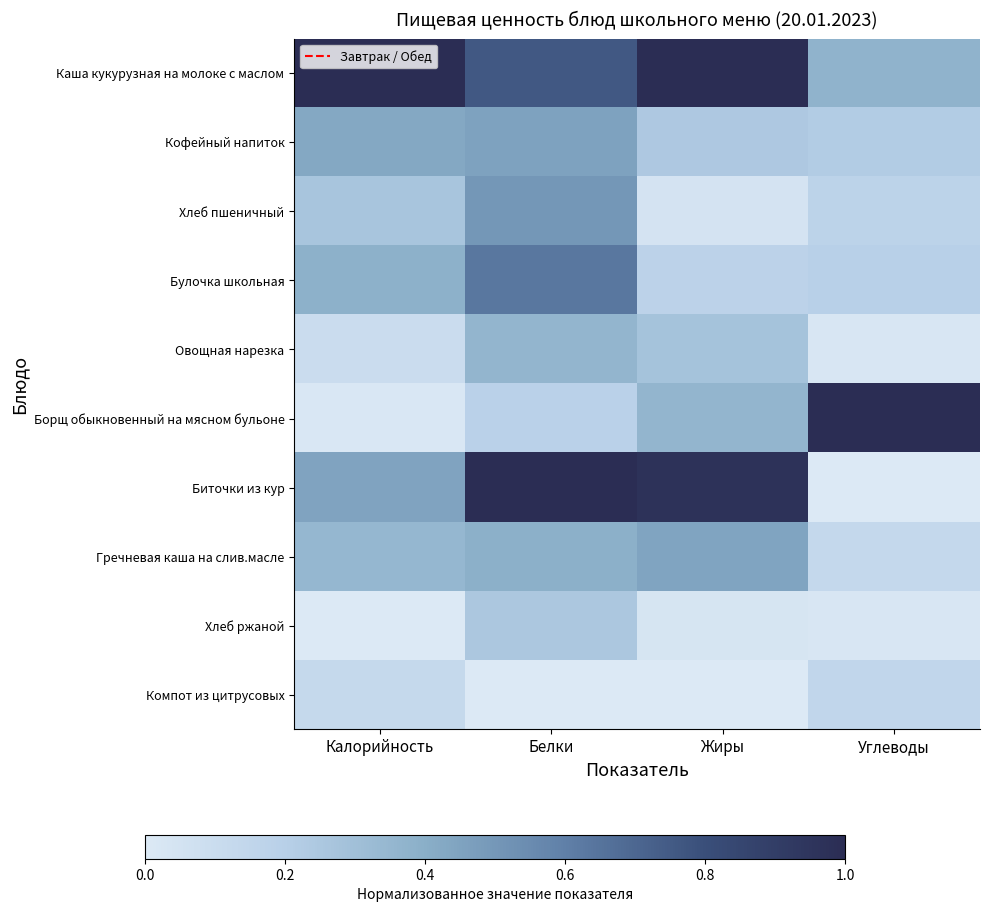

Reading left to right, list all the values displayed in this chart.

Каша кукурузная на молоке с маслом: Калорийность=1.0	Белки=0.8	Жиры=1.0	Углеводы=0.4
Кофейный напиток: Калорийность=0.4	Белки=0.5	Жиры=0.2	Углеводы=0.2
Хлеб пшеничный: Калорийность=0.3	Белки=0.5	Жиры=0.0	Углеводы=0.2
Булочка школьная: Калорийность=0.4	Белки=0.6	Жиры=0.2	Углеводы=0.2
Овощная нарезка: Калорийность=0.1	Белки=0.4	Жиры=0.3	Углеводы=0.0
Борщ обыкновенный на мясном бульоне: Калорийность=0.0	Белки=0.2	Жиры=0.4	Углеводы=1.0
Биточки из кур: Калорийность=0.4	Белки=1.0	Жиры=1.0	Углеводы=0.0
Гречневая каша на слив.масле: Калорийность=0.4	Белки=0.4	Жиры=0.4	Углеводы=0.1
Хлеб ржаной: Калорийность=0.0	Белки=0.3	Жиры=0.0	Углеводы=0.0
Компот из цитрусовых: Калорийность=0.1	Белки=0.0	Жиры=0.0	Углеводы=0.2